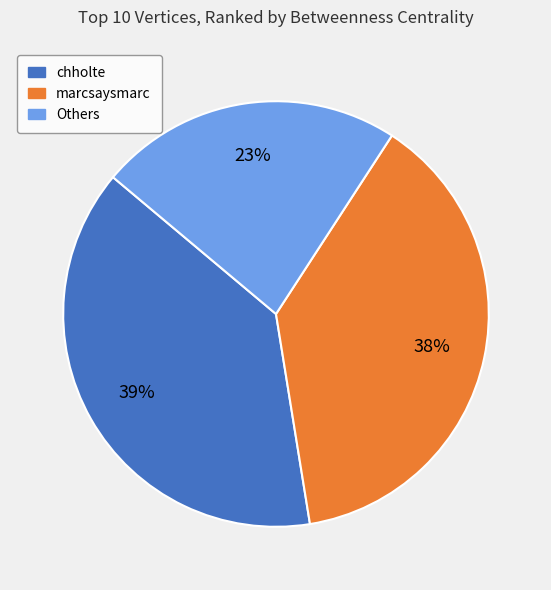

Is there any slice that represents more than half of the pie?

No